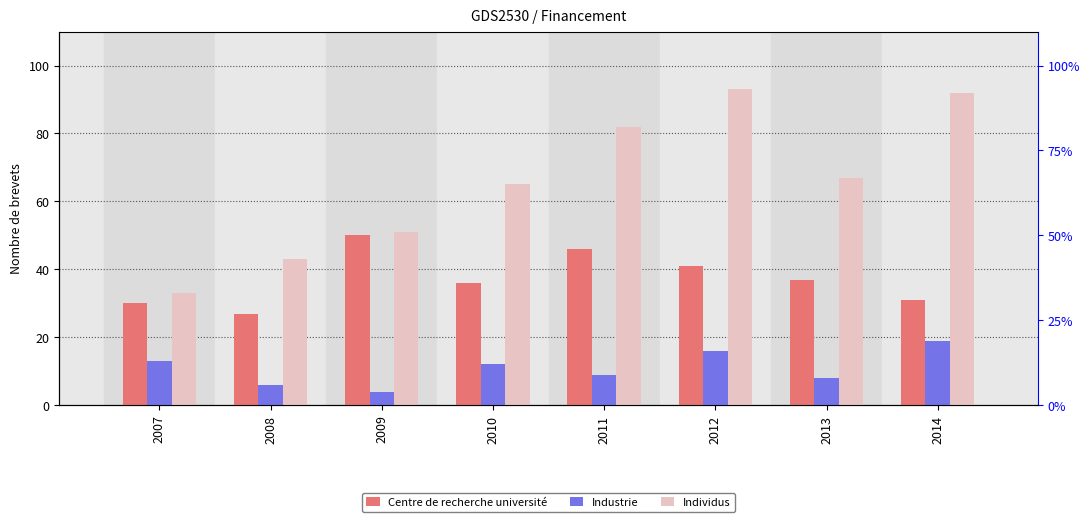

Which has a higher value, 2011 or 2009?

2009